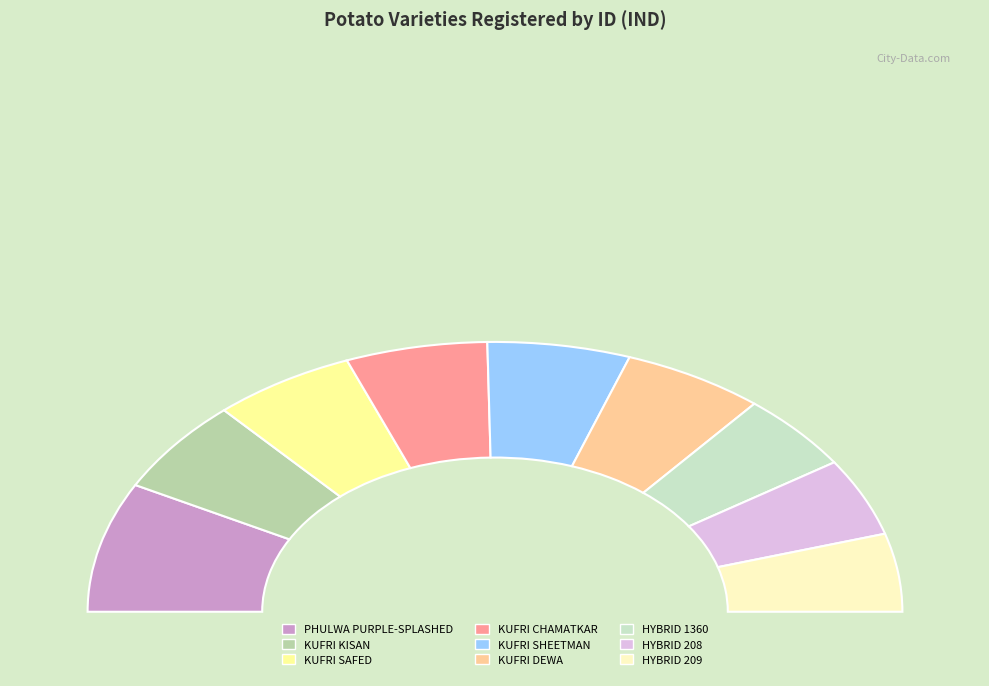

How many segments does this pie chart have?

9